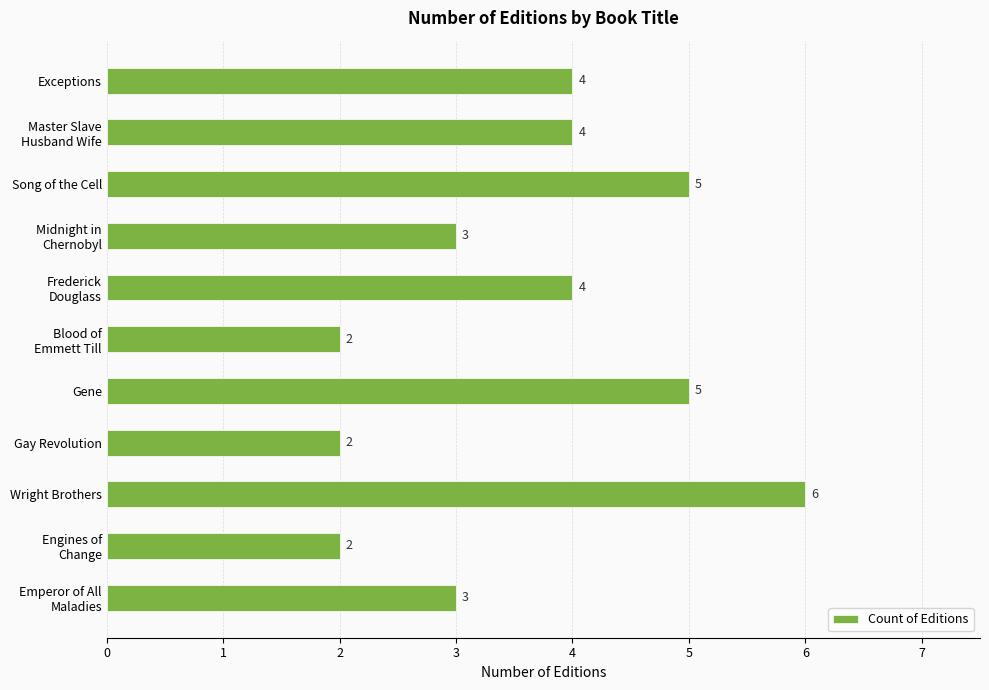

Reading top to bottom, list all the values displayed in this chart.

4	4	5	3	4	2	5	2	6	2	3